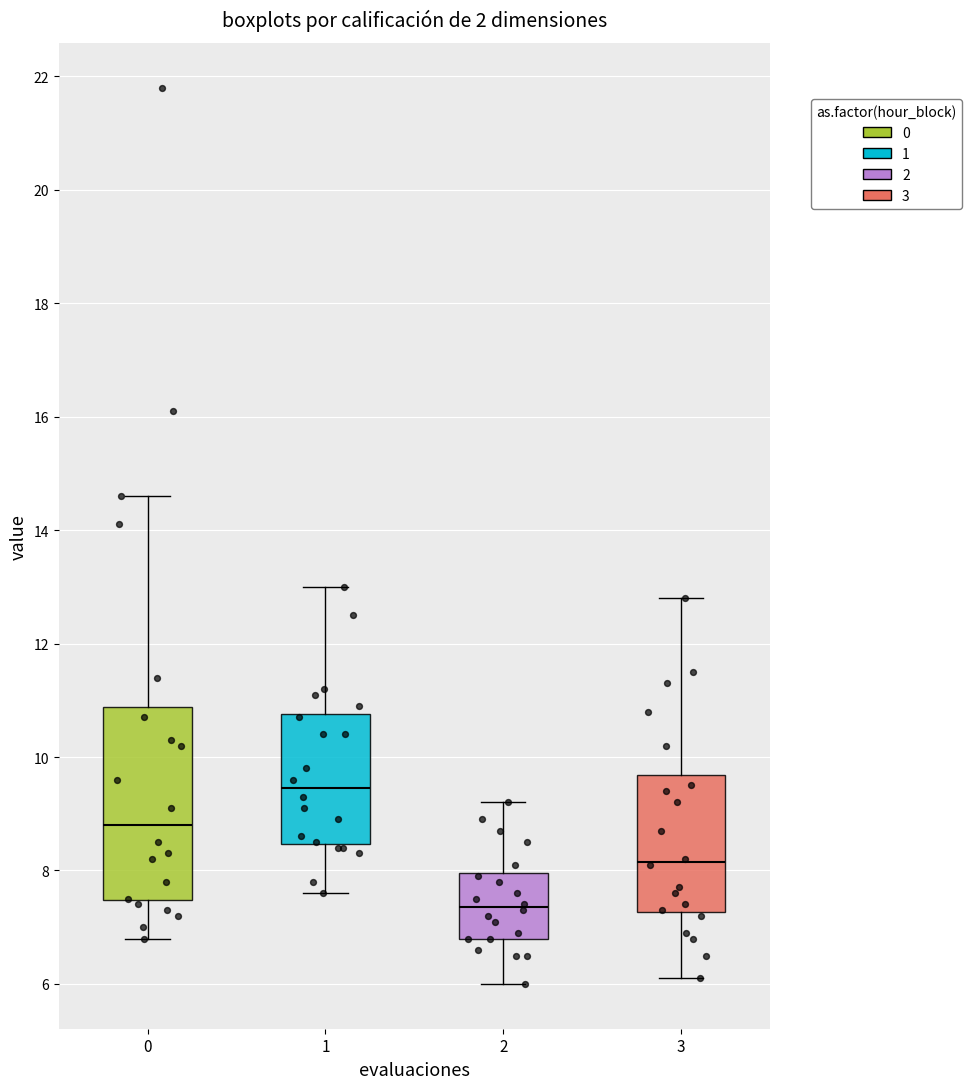

Which box is the tallest, from its lower edge to its upper edge?

0